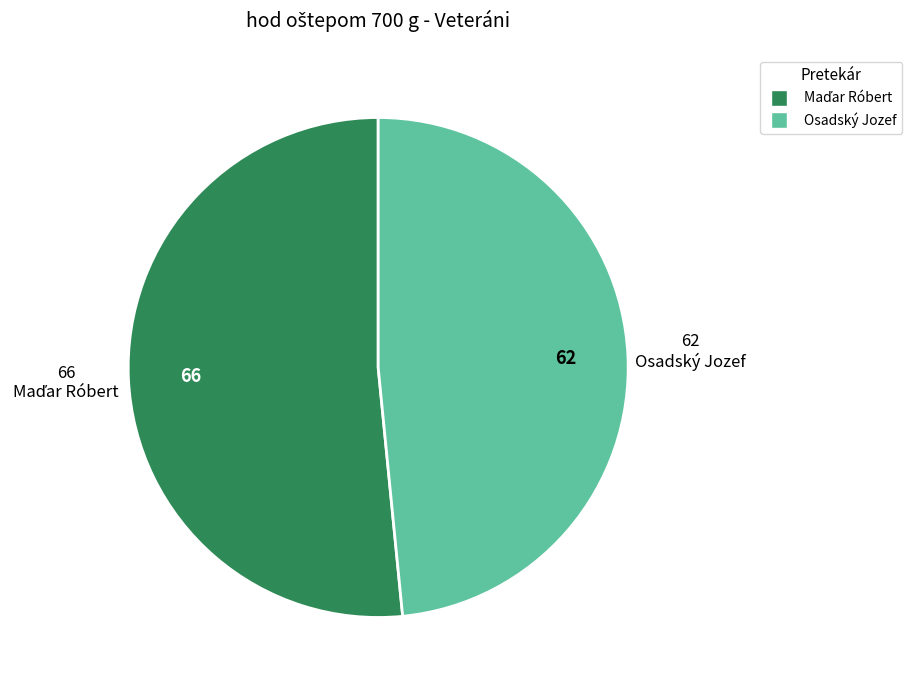

Does Osadský Jozef account for over 50% of the chart?

No